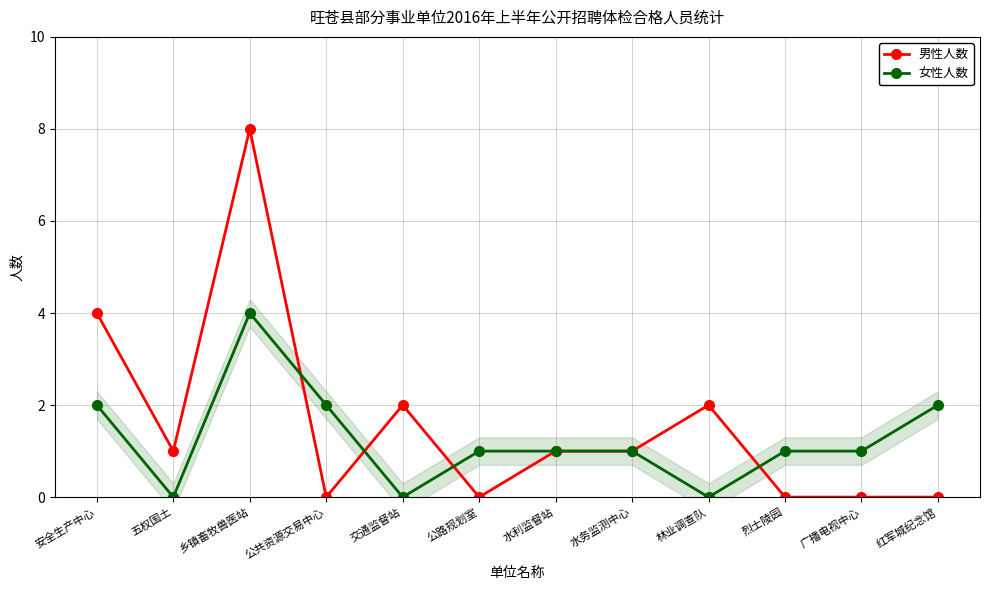

What is the total value across all series at 广播电视中心?

1